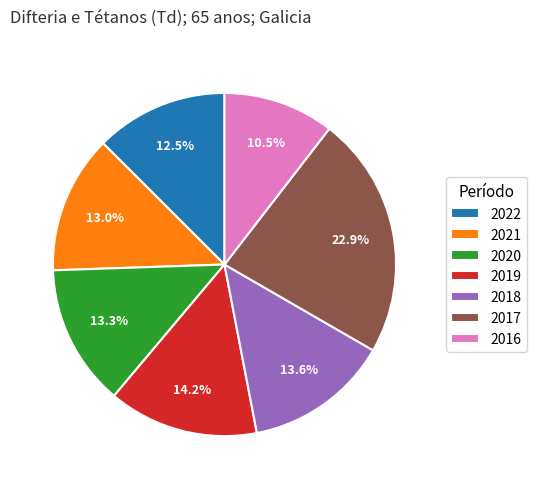

What is the largest slice in the pie chart?

2017